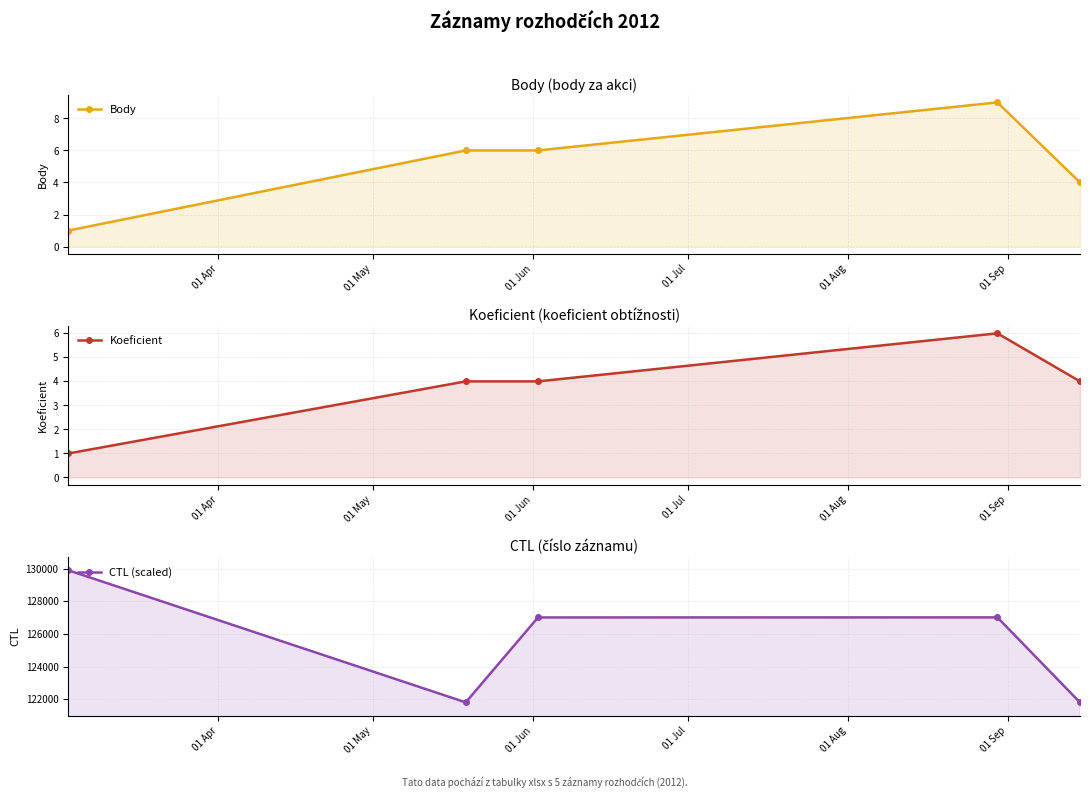

How many categories are shown in the chart?

5